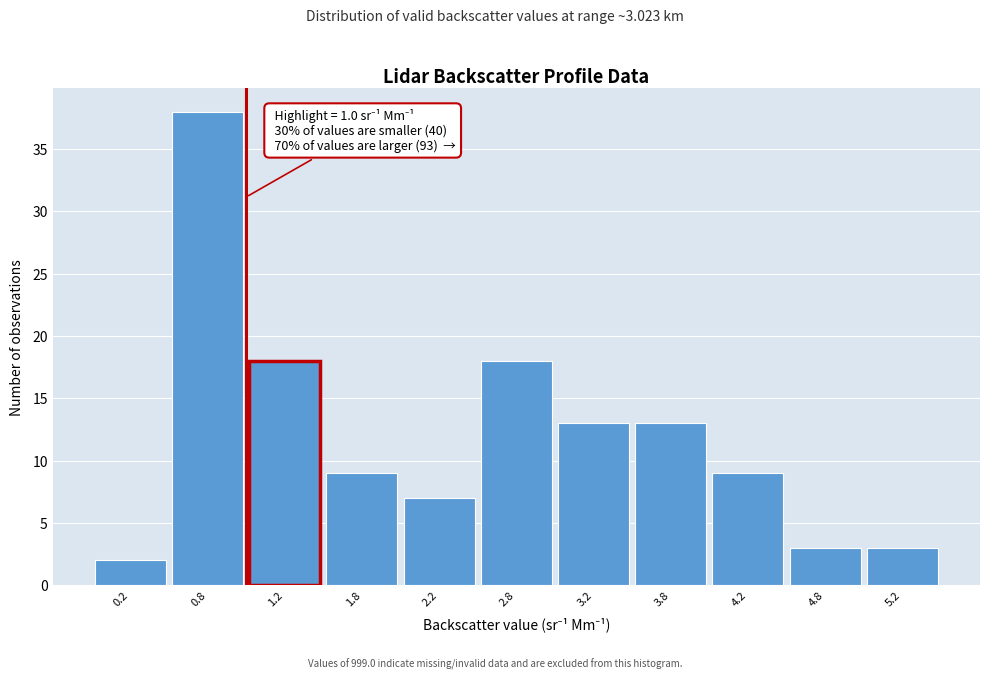

Which range on the x-axis has the tallest bar?

0.5 to 1.0